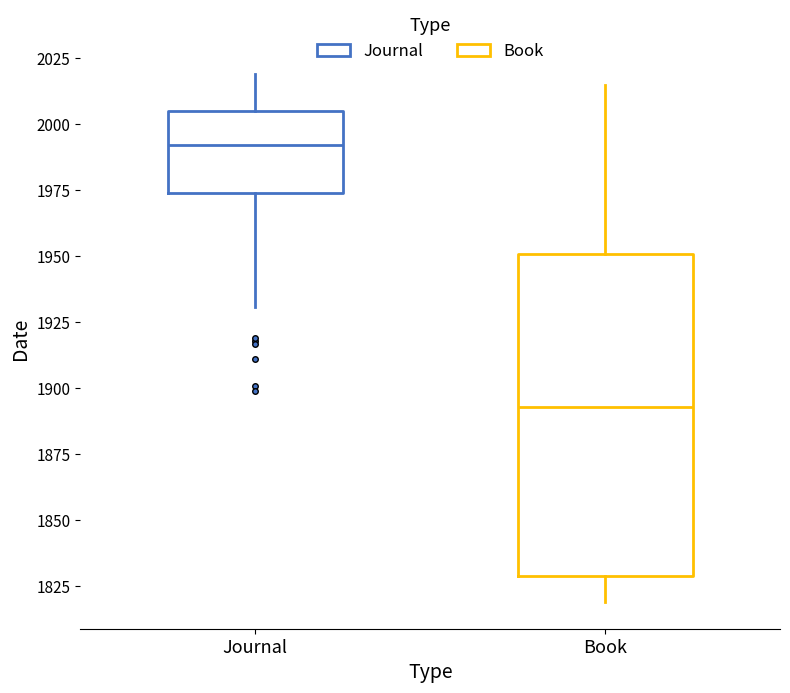

Reading left to right, transcribe this box plot: for each box, give where its median line is, the range the box spans, and where its two whiskers end, as read against the y-axis. The values are not printed on the chart, so give them approximately, as read against the axis.

Journal: median 1990, box 1975 to 2005, whiskers 1930 to 2020
Book: median 1895, box 1830 to 1950, whiskers 1820 to 2015